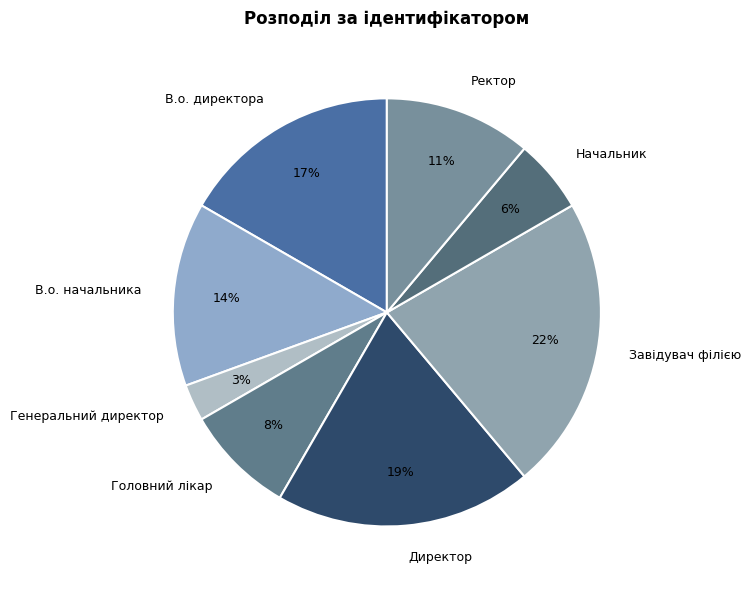

To the nearest percent, what portion does Головний лікар represent?

8%